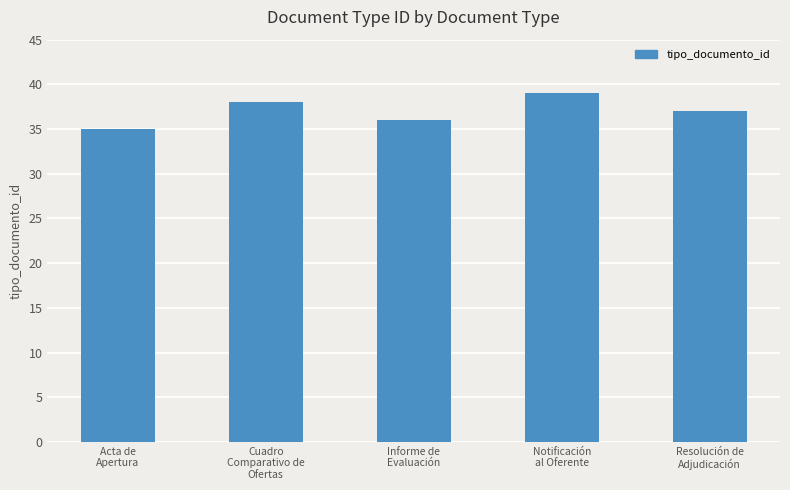

Where does the data first go above 37?

Cuadro
Comparativo de
Ofertas